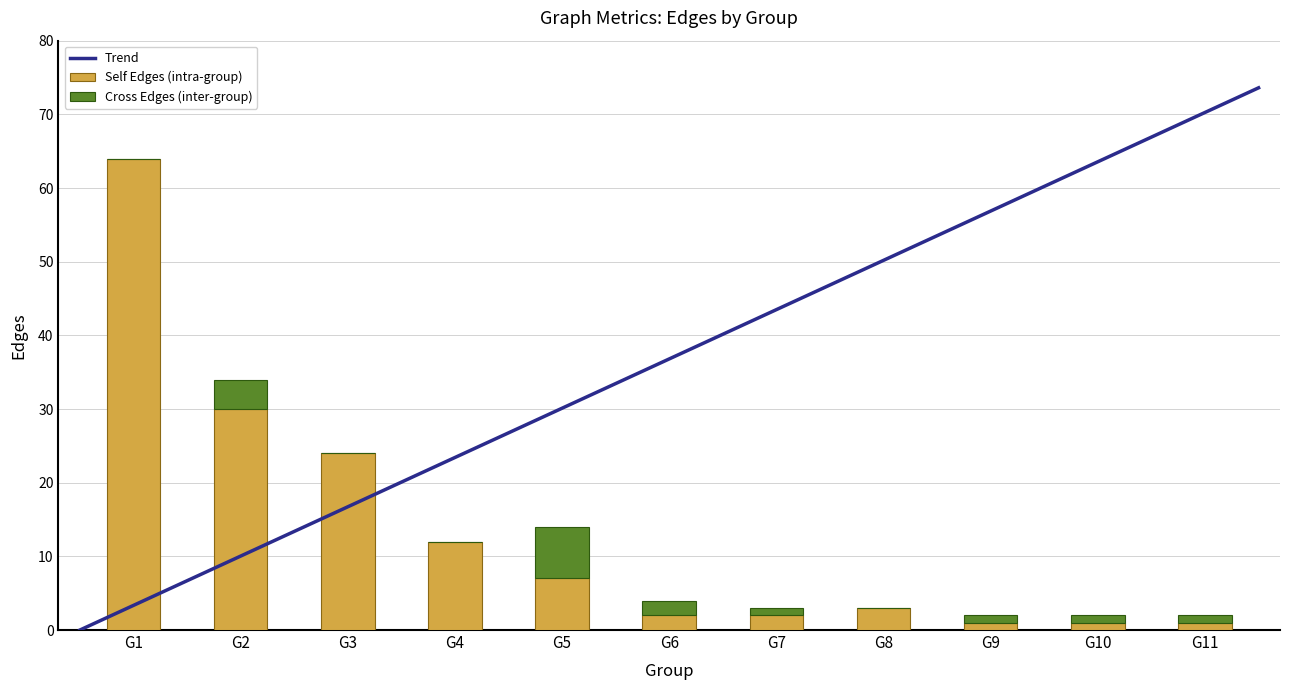

The Self Edges (intra-group) series shows 1 at G11. True or false?

True